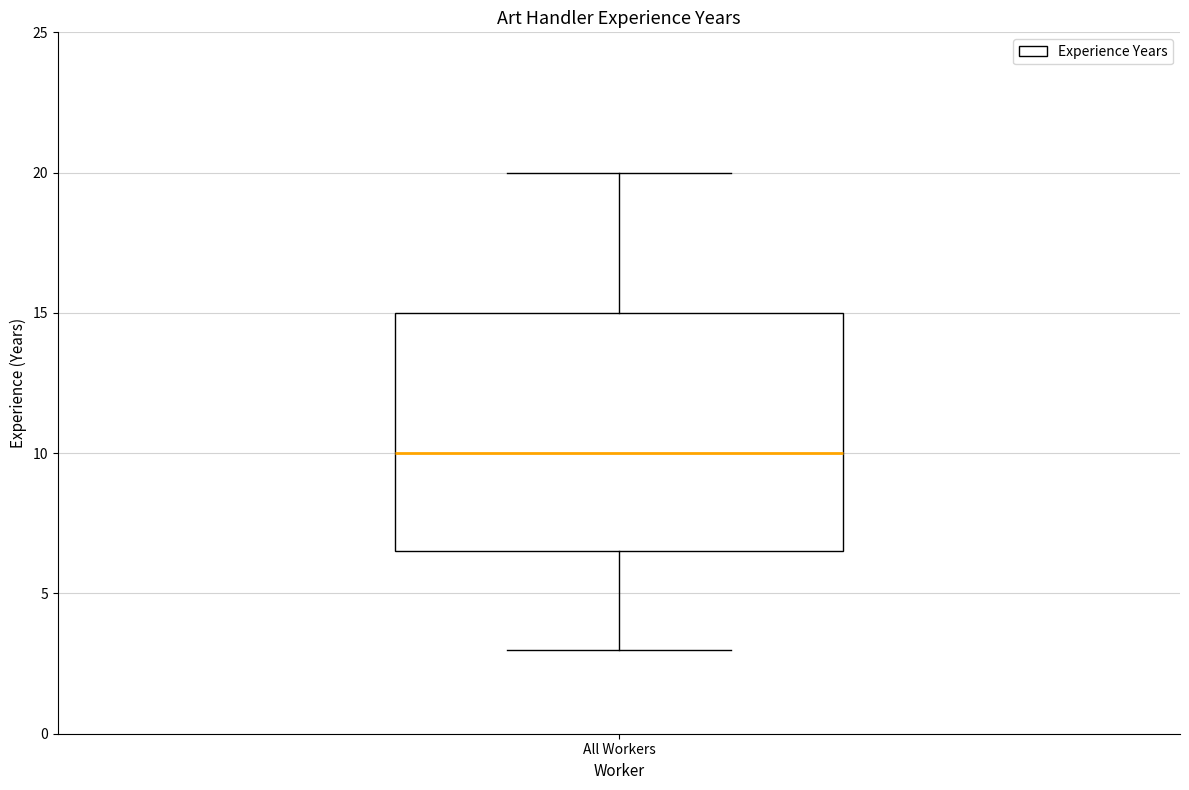

Transcribe this box plot: give where the median line is, the range the box spans, and where the two whiskers end, as read against the y-axis. The values are not printed on the chart, so give them approximately, as read against the axis.

median 10.0, box 6.5 to 15.0, whiskers 3.0 to 20.0